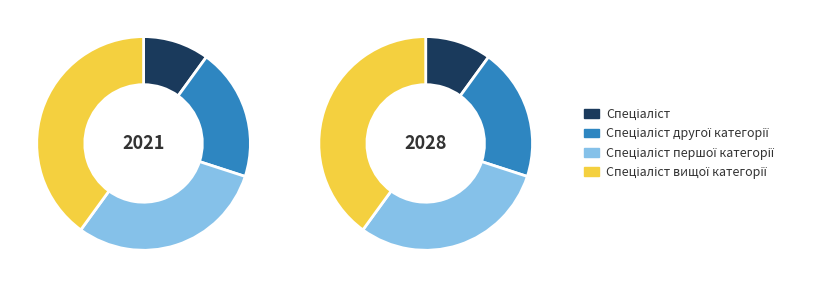

Is it true that Спеціаліст другої категорії is 5% of the pie?

False